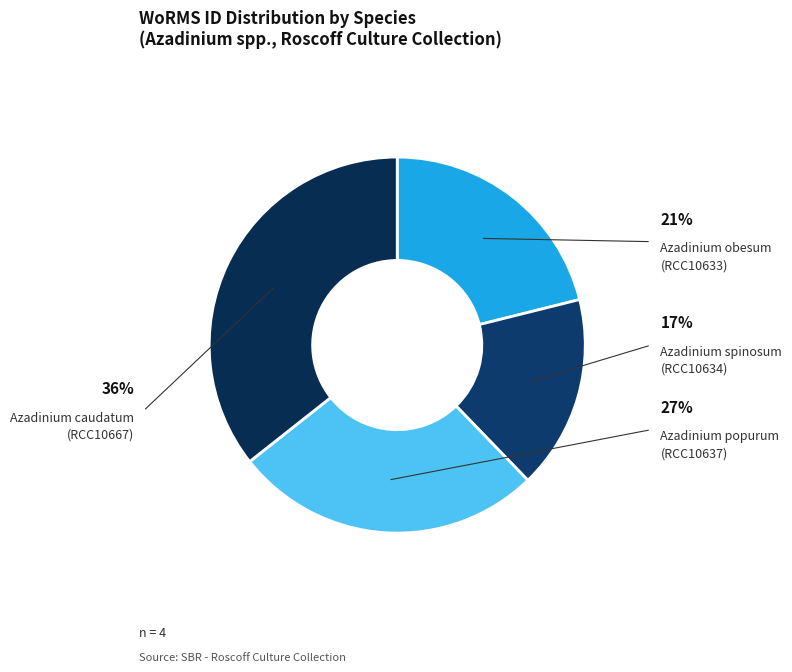

Which slice is the largest?

Azadinium caudatum
(RCC10667)